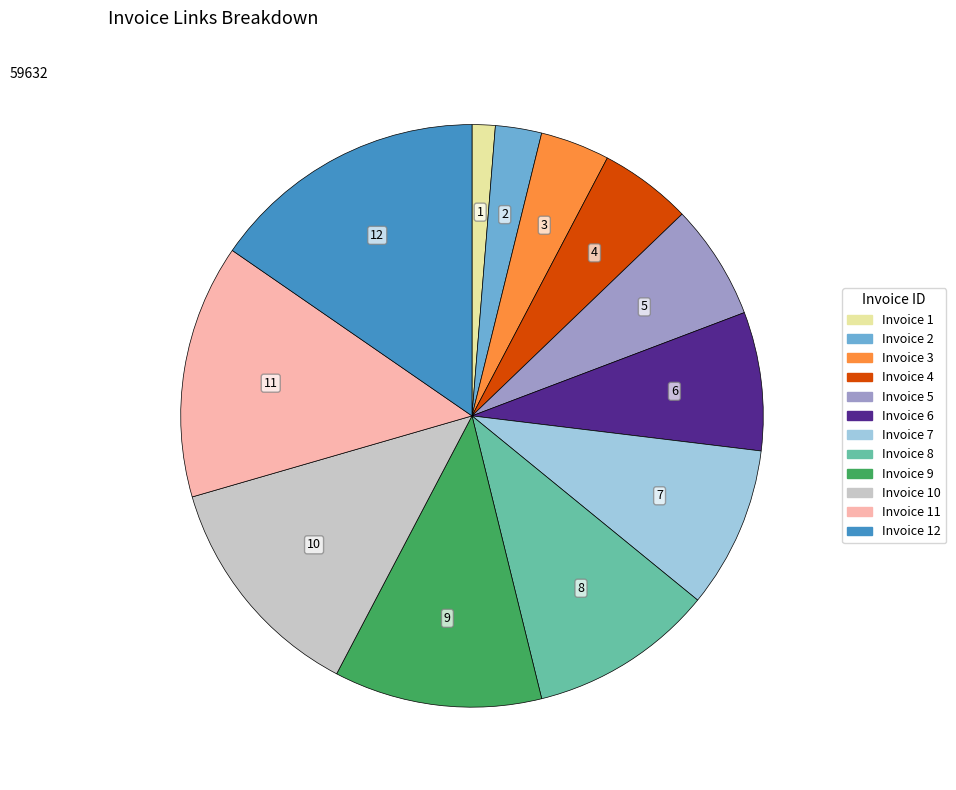

Is Invoice 2 the majority of the pie?

No